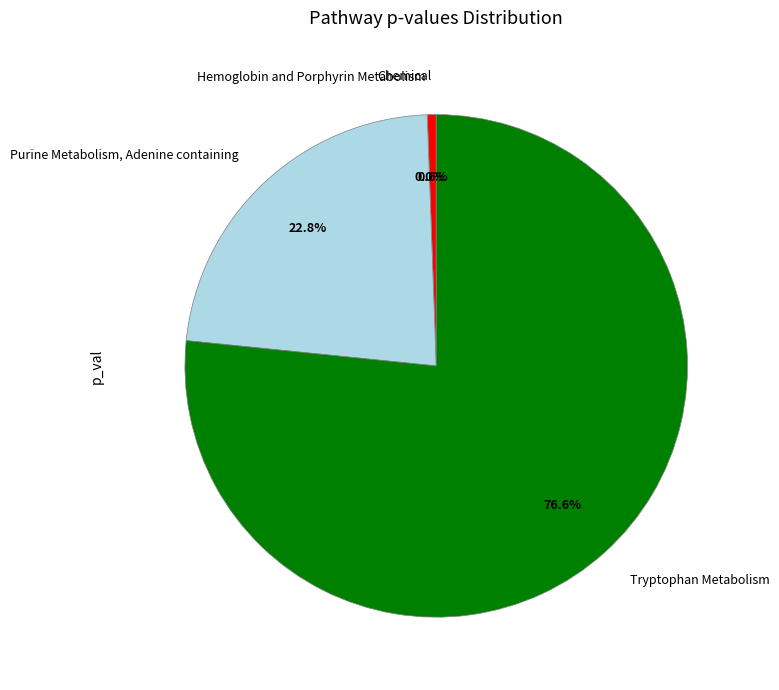

Which slice is the largest?

Tryptophan Metabolism